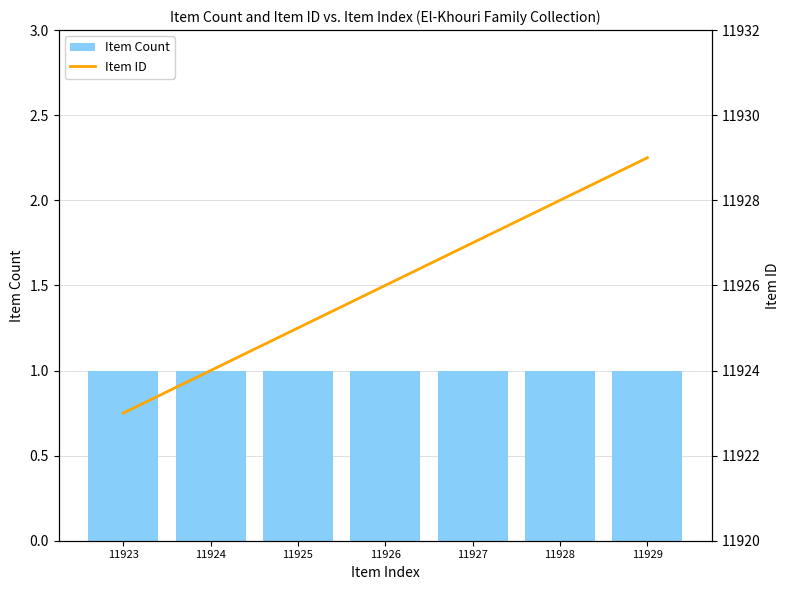

How many groups of bars are there?

7